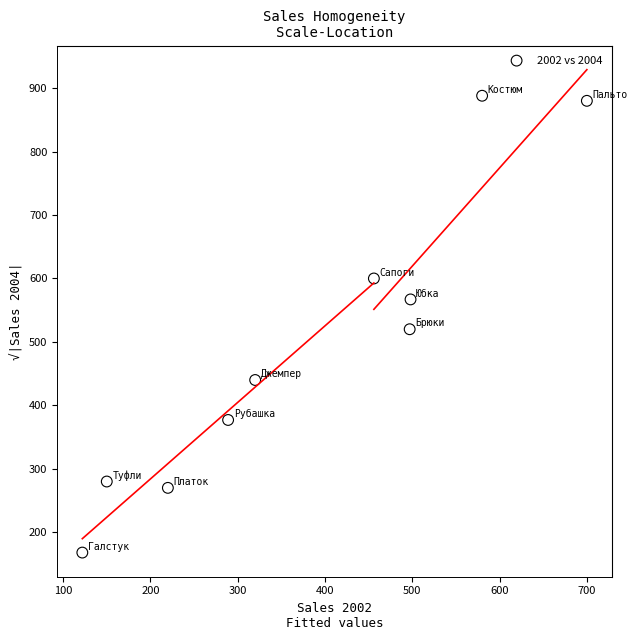

What is the average X value?

383